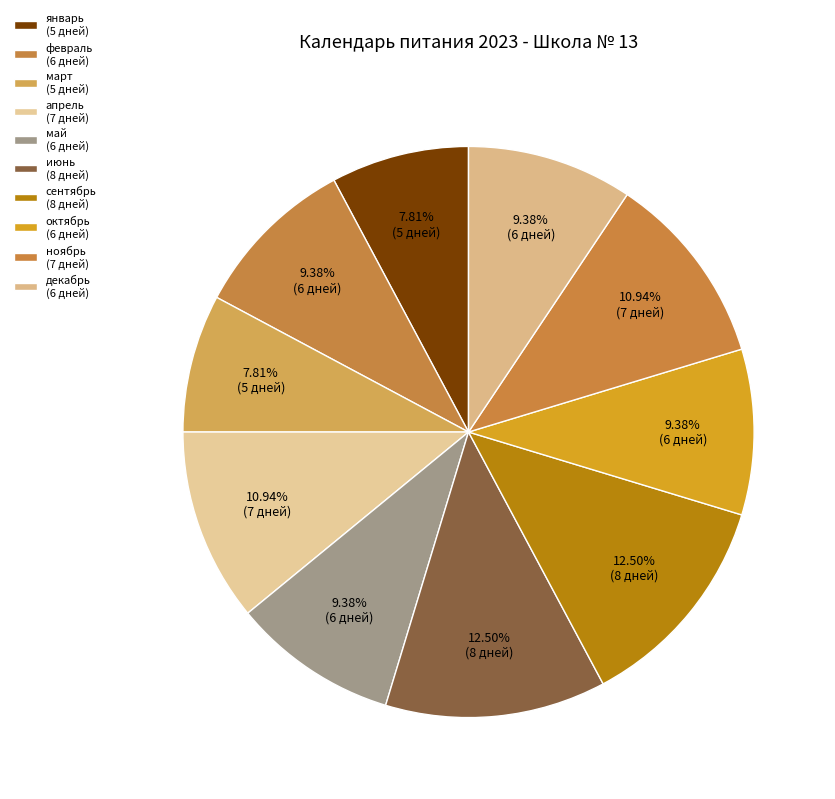

To the nearest percent, what is the average slice percentage?

10%